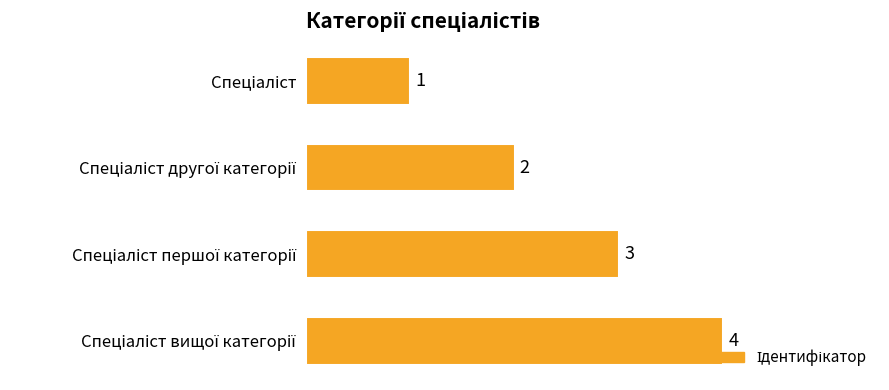

What is the sum of all values?

10